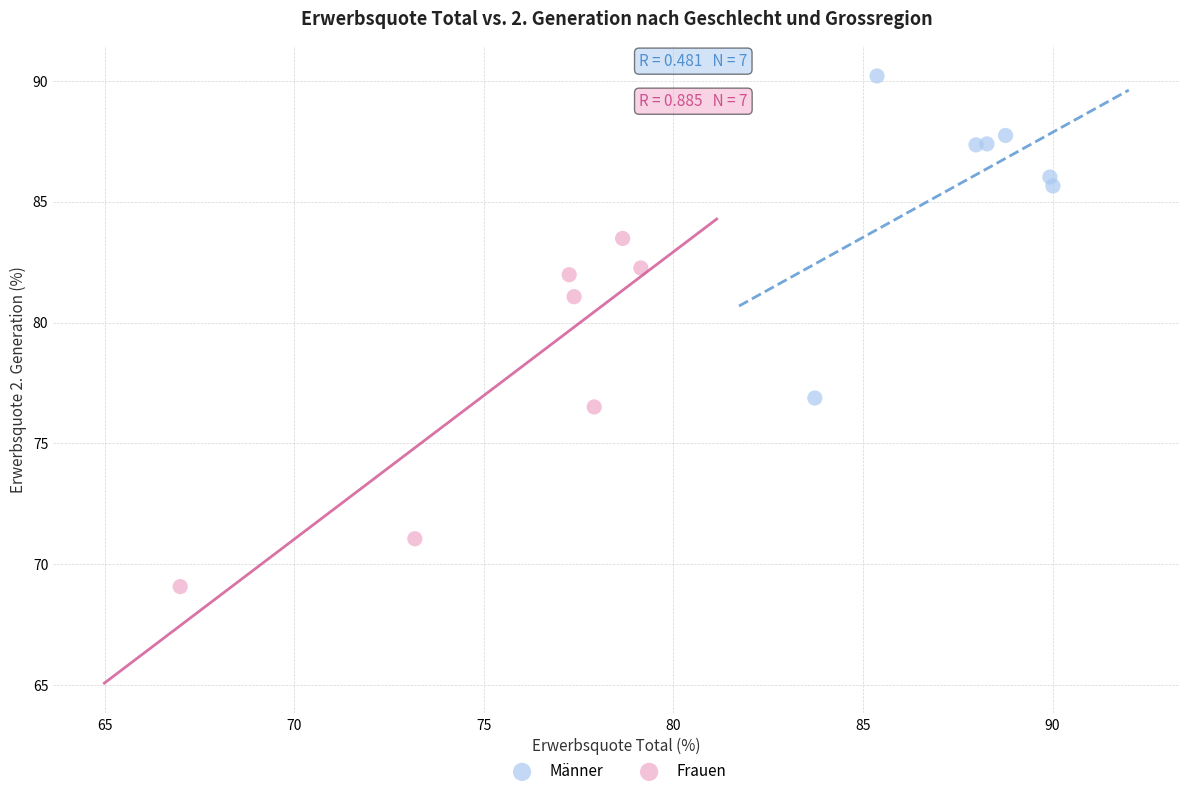

Which series contains the lowest Y value?

Frauen